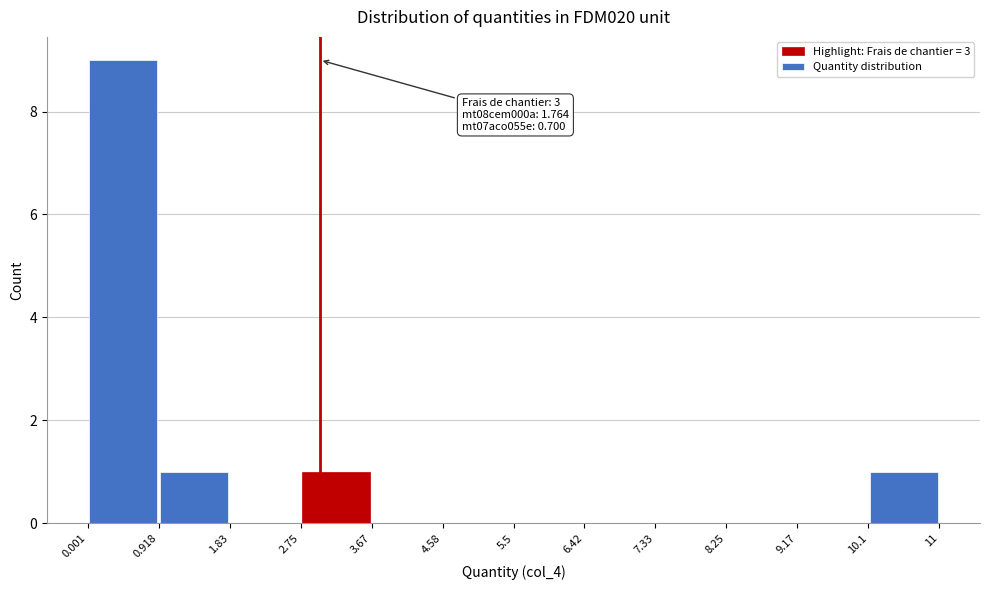

Over which range of the x-axis is the bar tallest?

0.001 to 0.918